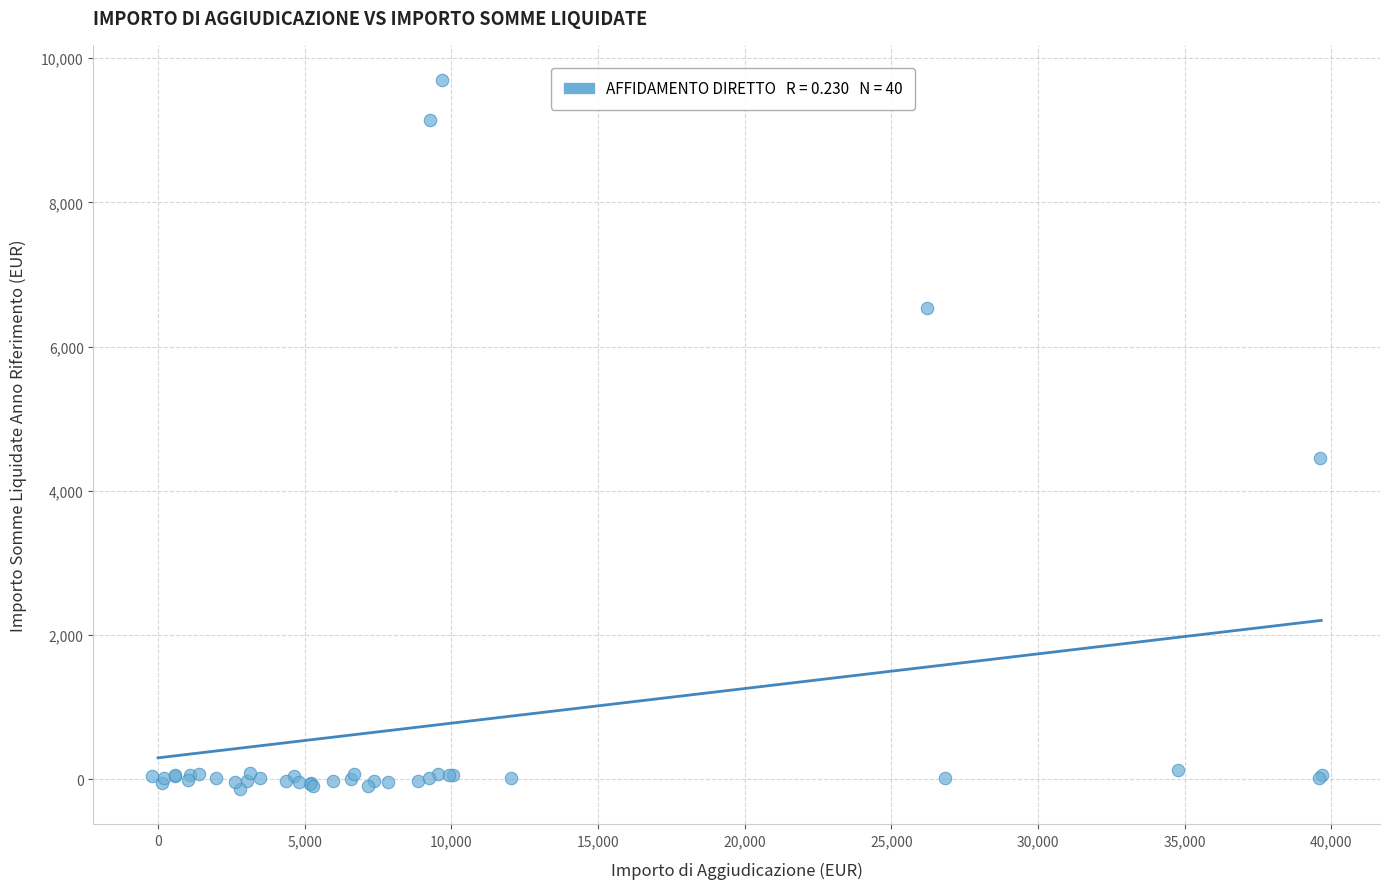

What Y value in the scatter plot is closest to 4779?

4454.3